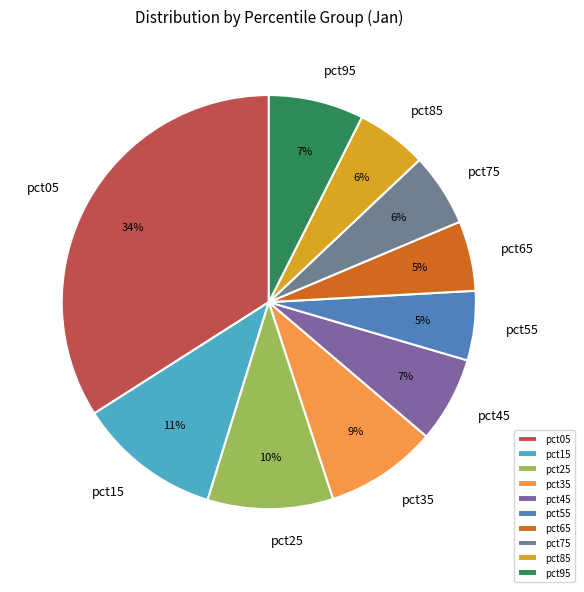

Does pct45 account for over 50% of the chart?

No